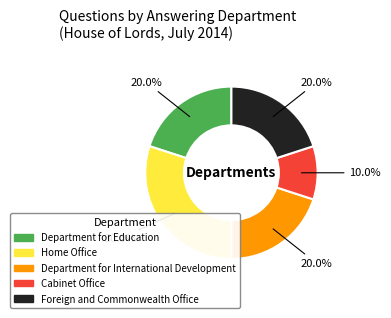

The Home Office slice represents 30% of the pie. True or false?

True